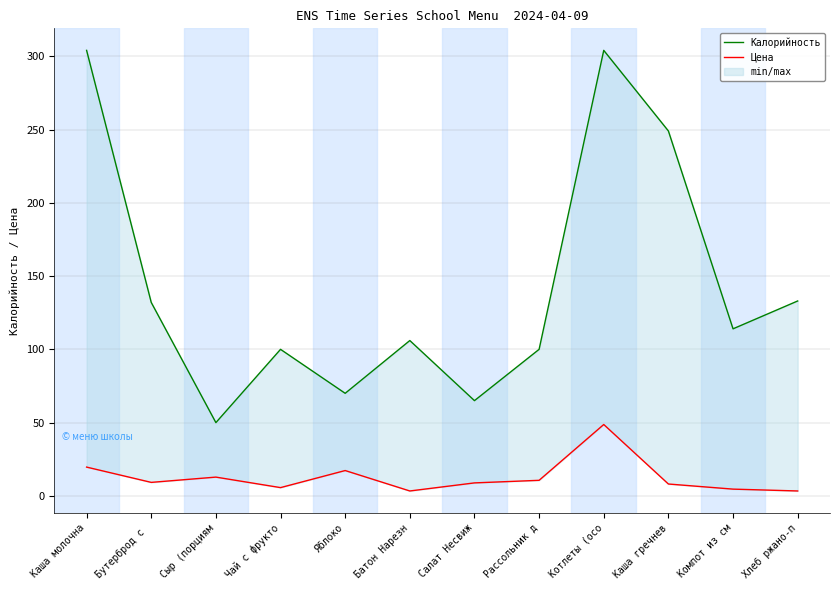

At which label is Цена closest to 26?

Каша молочна